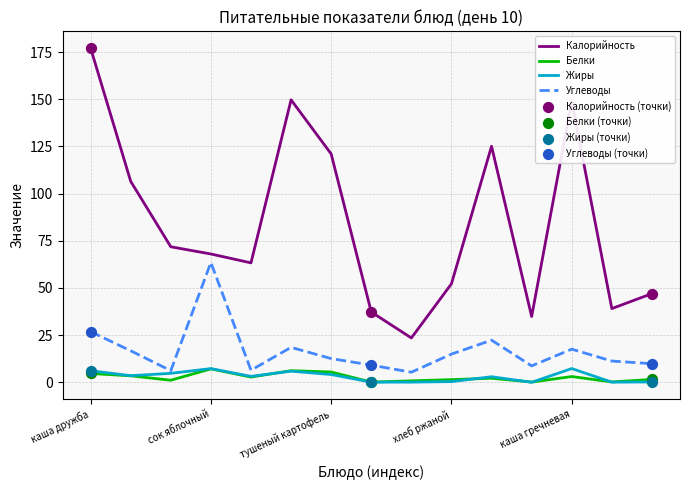

Which series has the largest total across all categories?

Калорийность